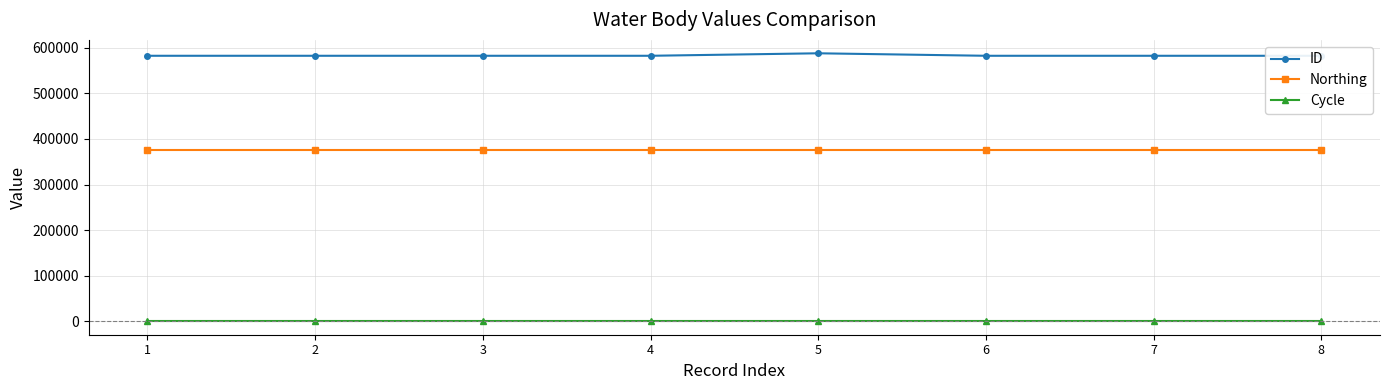

Which series has the largest total across all categories?

ID